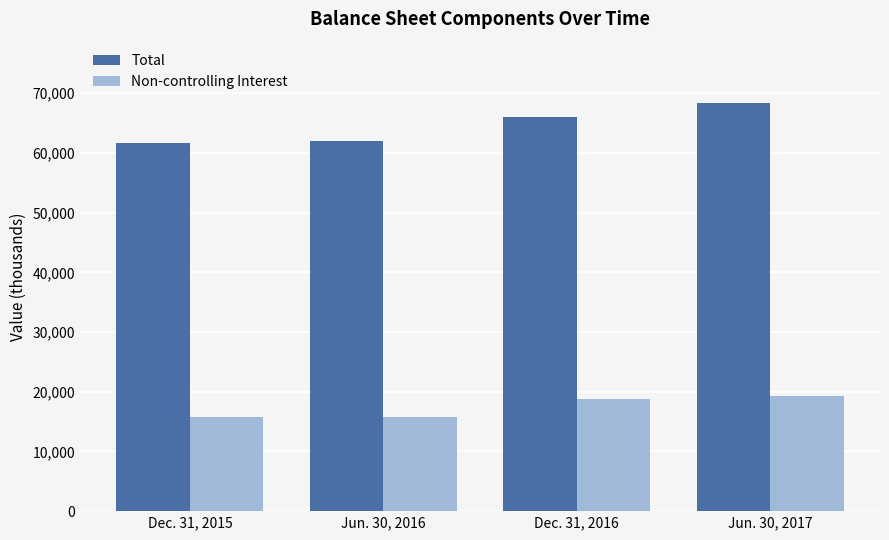

Is the value of Non-controlling Interest at Jun. 30, 2017 greater than the value of Total at Jun. 30, 2016?

No